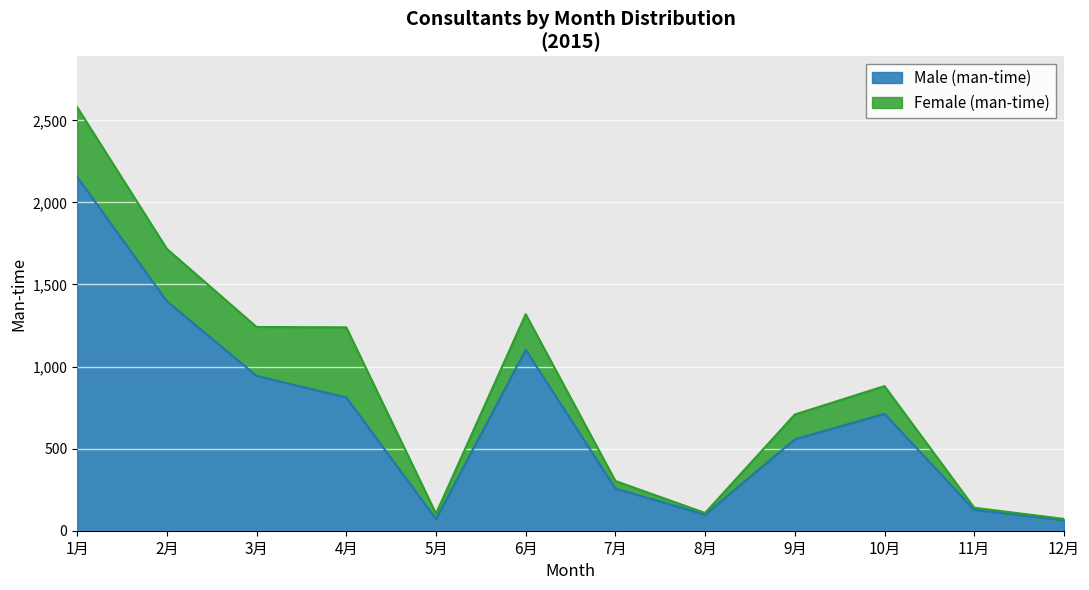

Rank the categories by value from lowest to highest.

12月, 5月, 8月, 11月, 7月, 9月, 10月, 4月, 3月, 6月, 2月, 1月